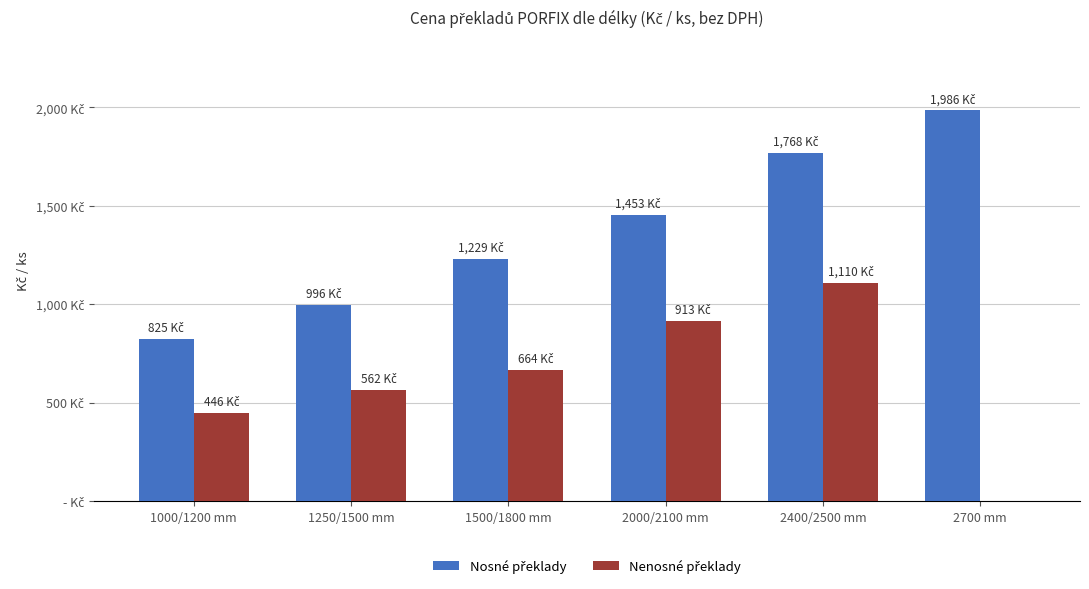

Does the chart contain stacked bars?

No